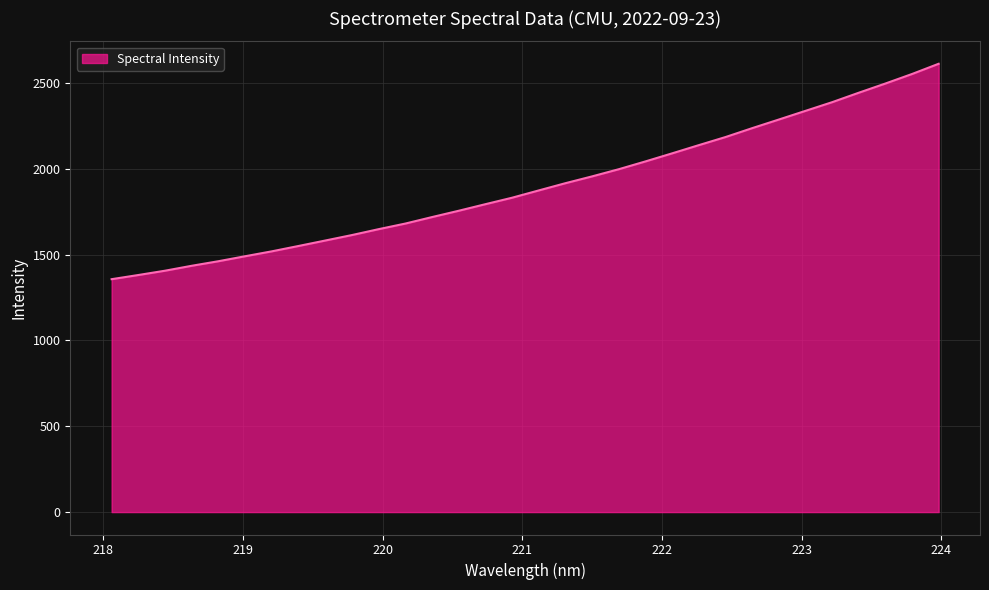

True or false: the data has more than 1 interior local peaks.

False